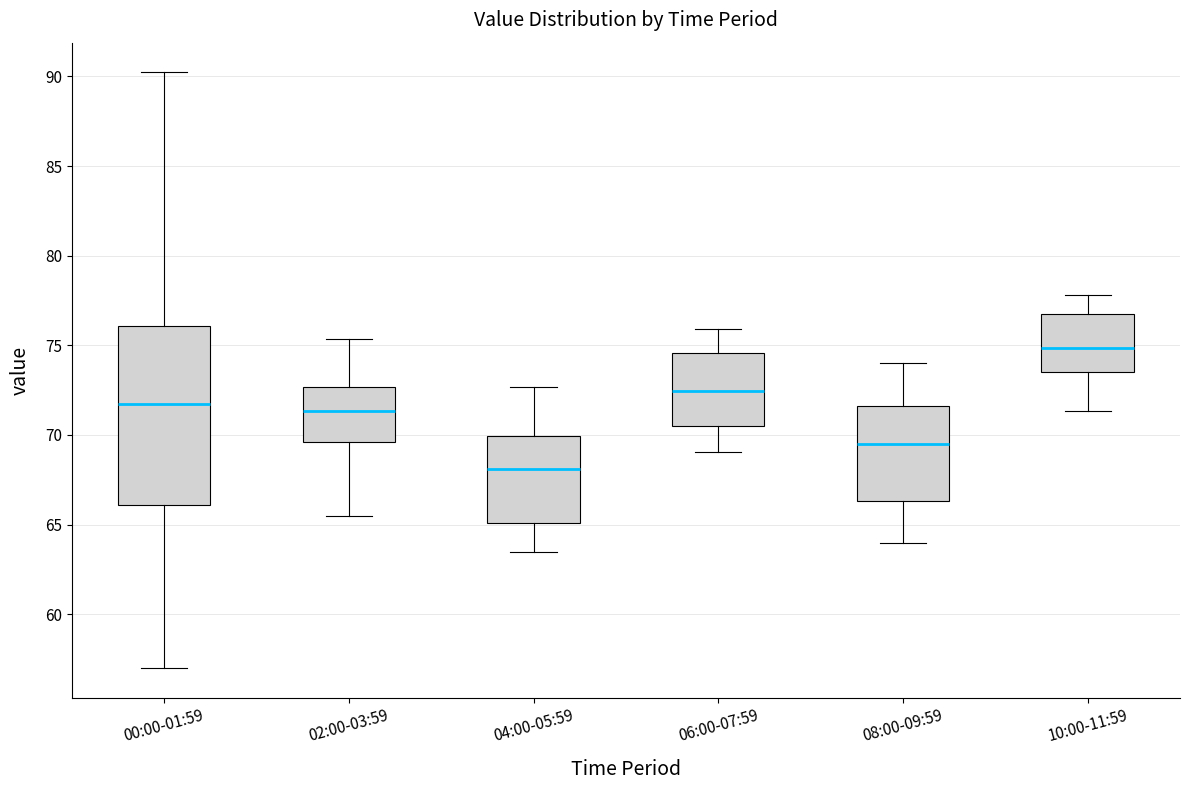

Where does the median line of the box for 02:00-03:59 sit on the y-axis? The values are not printed on the chart, so give them approximately, as read against the axis.

71.5